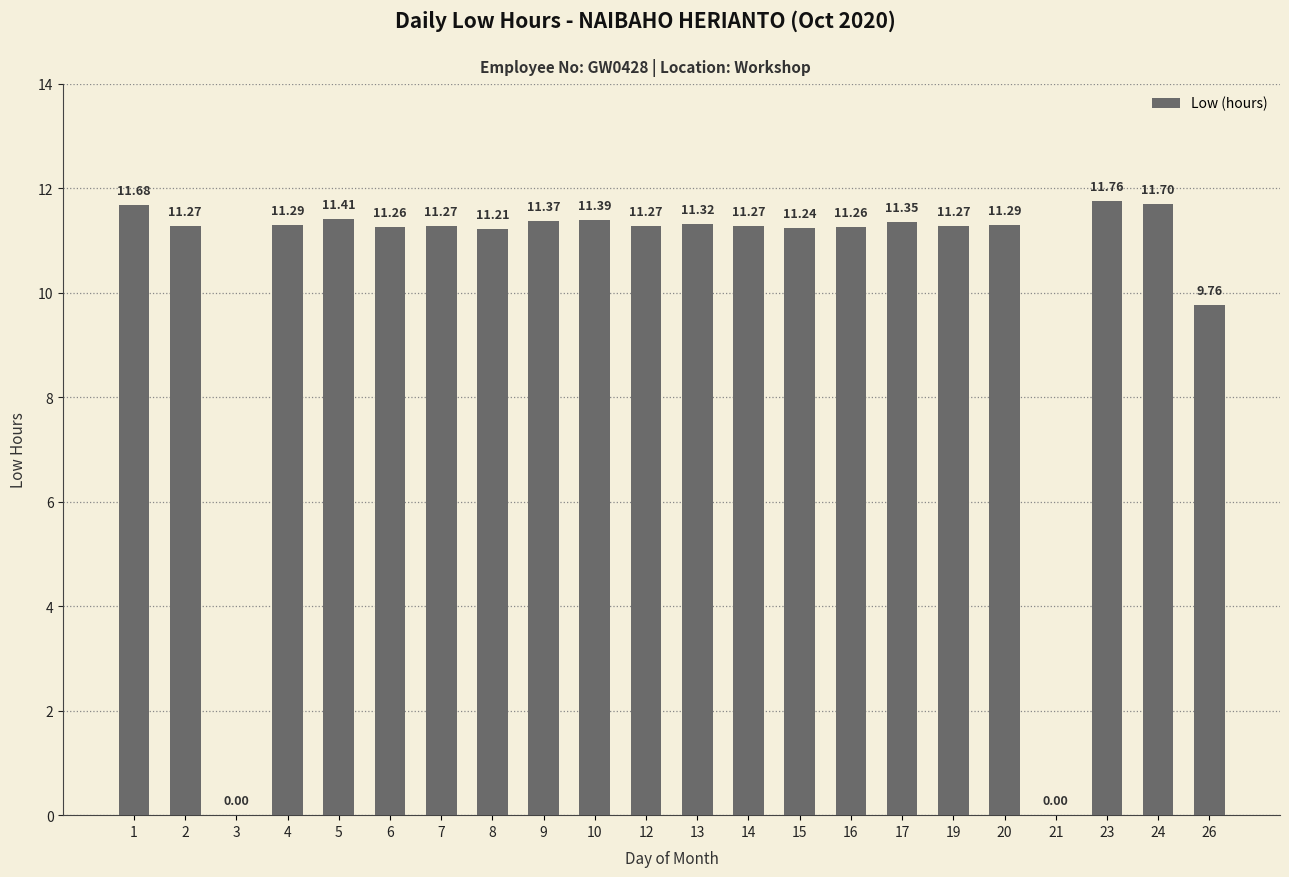

What is the greatest value displayed?

11.8